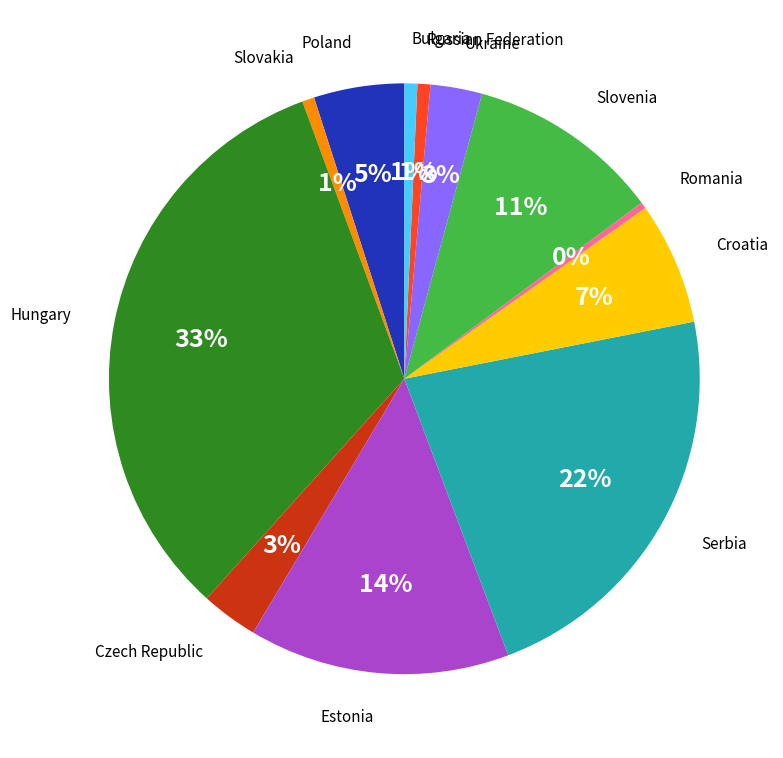

How many slices are in this pie chart?

12